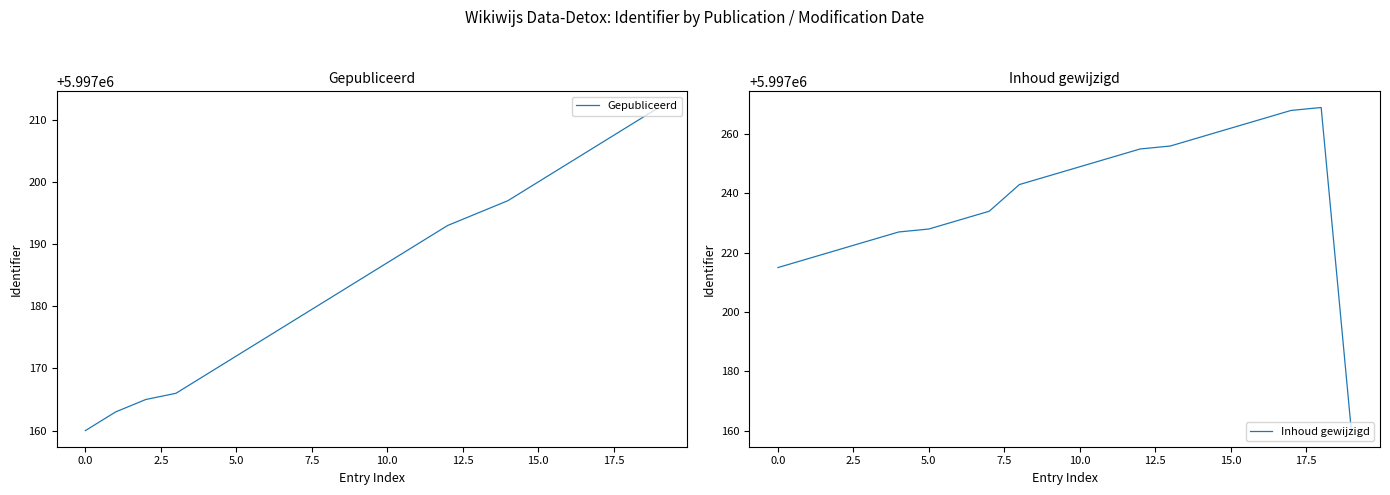

What position from the left is 15?

16